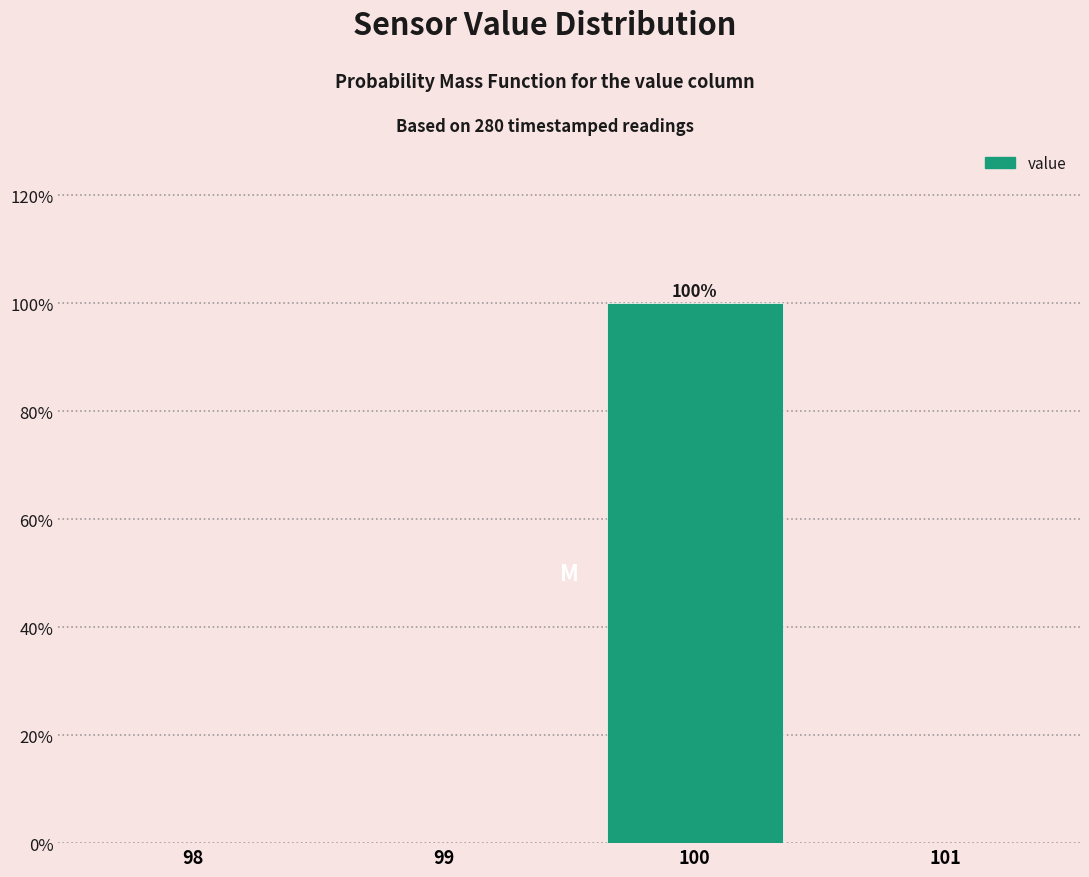

Reading left to right, what are all the values shown in this chart?

98=0	99=0	100=100	101=0